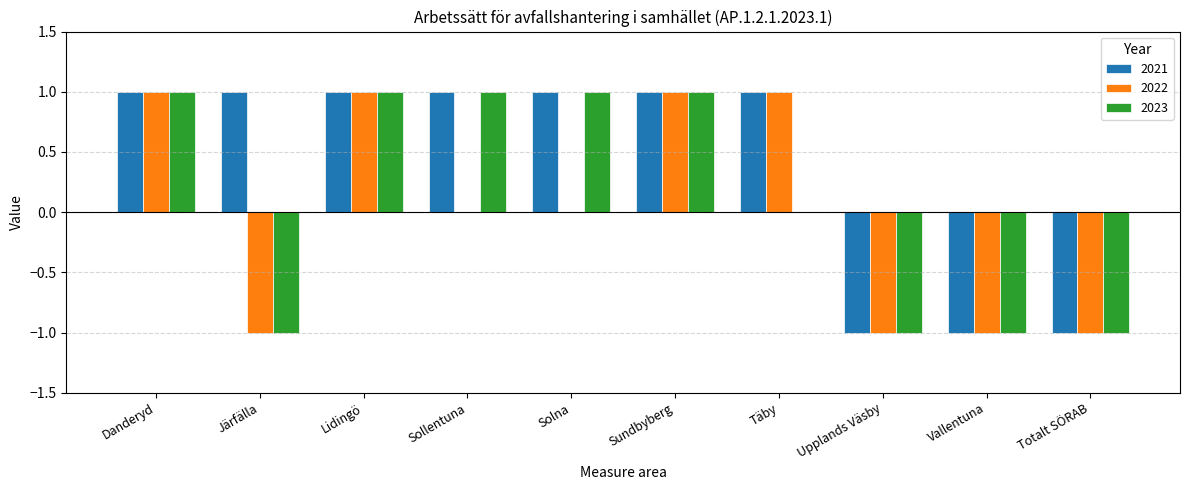

Between Järfälla and Sollentuna, which series saw the biggest shift?

2023